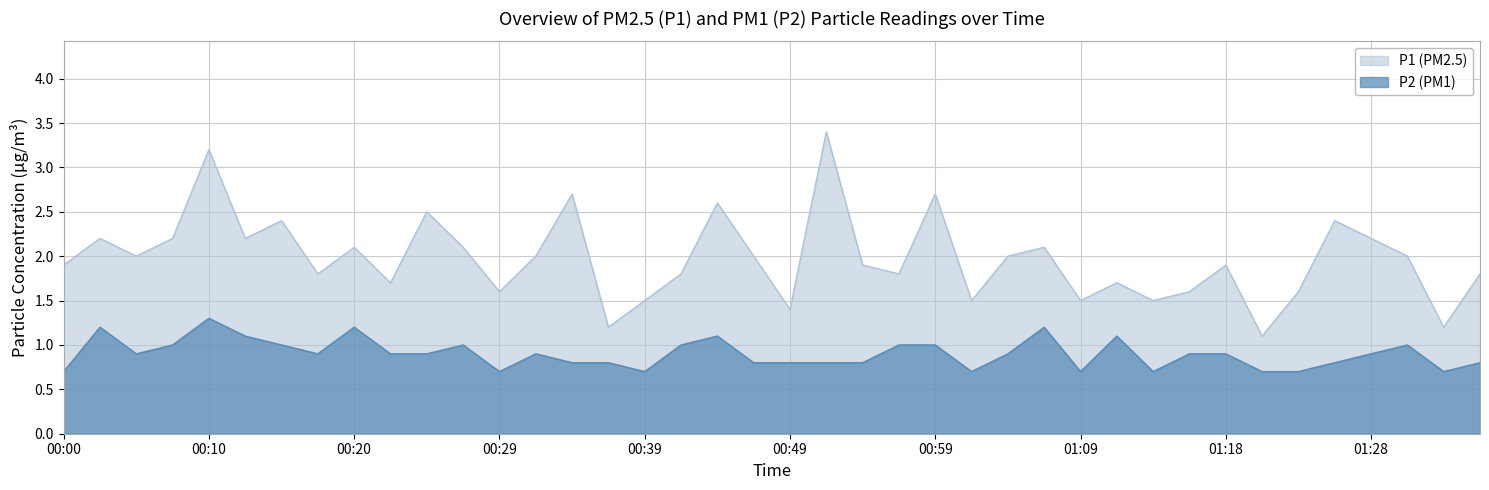

What value does the P1 series have at 00:00?

1.9